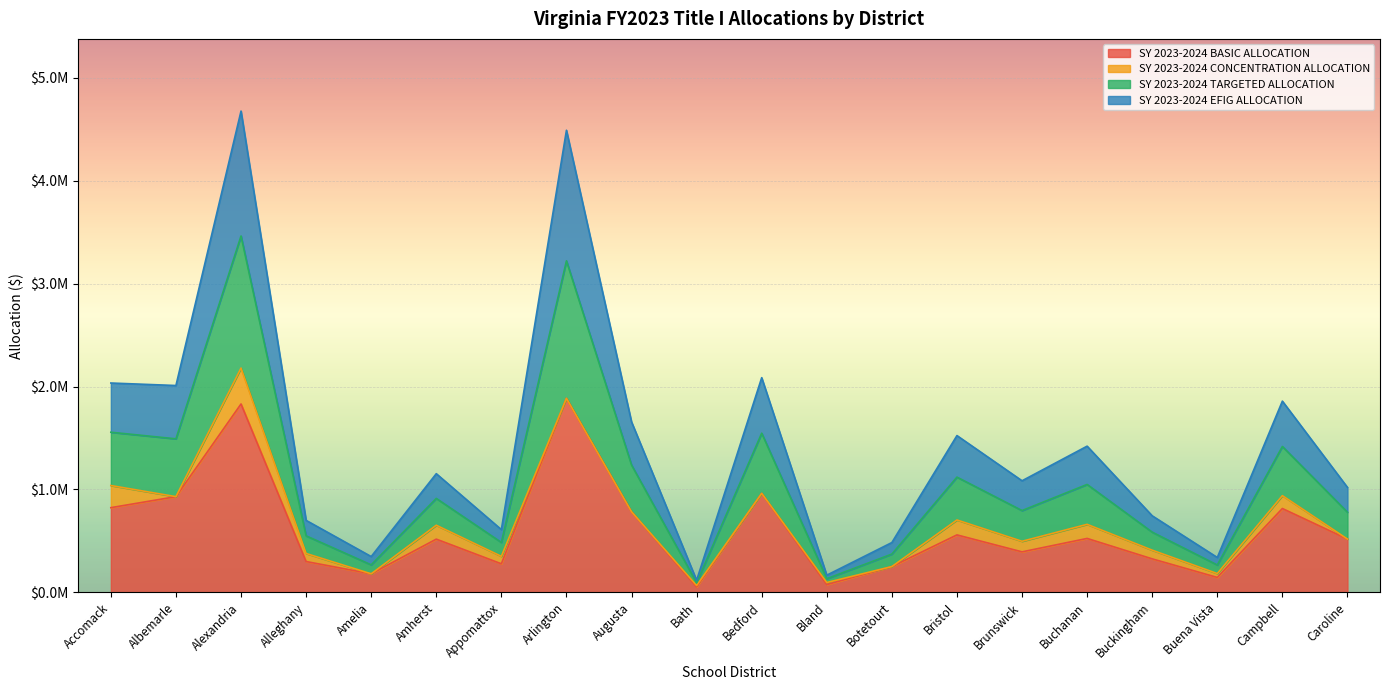

What is the label of the 4th point from the right?

Buckingham